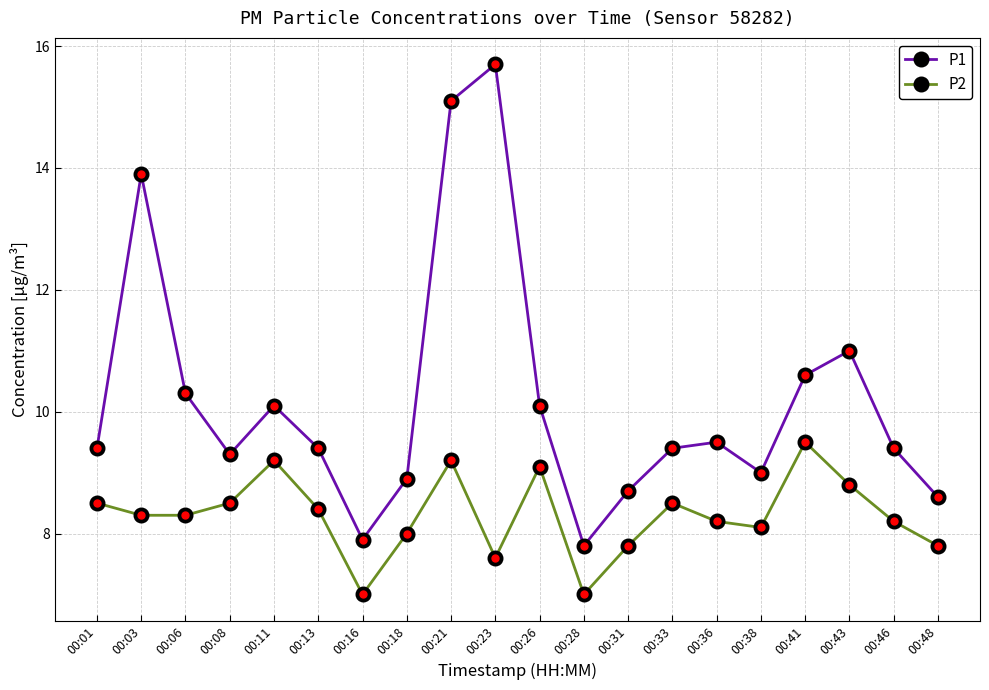

Reading left to right, transcribe all the data shown in this chart.

P1: 00:01=9.4	00:03=13.9	00:06=10.3	00:08=9.3	00:11=10.1	00:13=9.4	00:16=7.9	00:18=8.9	00:21=15.1	00:23=15.7	00:26=10.1	00:28=7.8	00:31=8.7	00:33=9.4	00:36=9.5	00:38=9.0	00:41=10.6	00:43=11.0	00:46=9.4	00:48=8.6
P2: 00:01=8.5	00:03=8.3	00:06=8.3	00:08=8.5	00:11=9.2	00:13=8.4	00:16=7.0	00:18=8.0	00:21=9.2	00:23=7.6	00:26=9.1	00:28=7.0	00:31=7.8	00:33=8.5	00:36=8.2	00:38=8.1	00:41=9.5	00:43=8.8	00:46=8.2	00:48=7.8